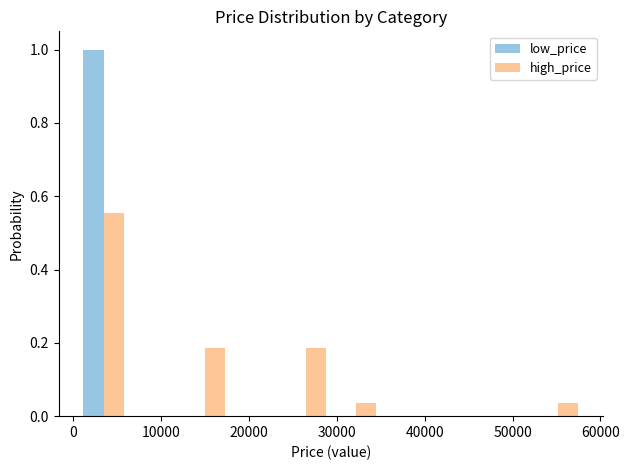

Reading left to right, list every range on the x-axis with the height of the bar of each series over it. Neither the bar edges nor the heights are printed on the chart, so give them approximately, as read against the axes.

1000 to 6000: low_price=1.00	high_price=0.56
6000 to 12000: low_price=0	high_price=0
12000 to 18000: low_price=0	high_price=0.18
18000 to 24000: low_price=0	high_price=0
24000 to 29000: low_price=0	high_price=0.18
29000 to 35000: low_price=0	high_price=0.04
35000 to 41000: low_price=0	high_price=0
41000 to 47000: low_price=0	high_price=0
47000 to 52000: low_price=0	high_price=0
52000 to 58000: low_price=0	high_price=0.04